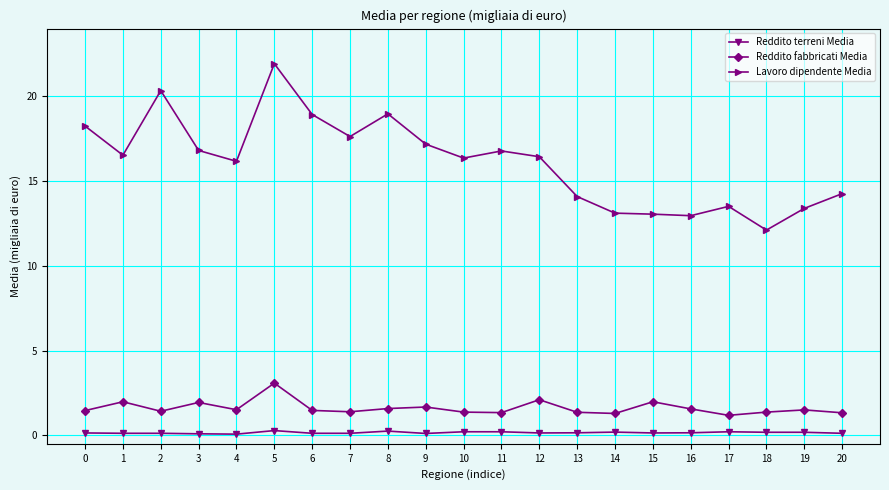

What is the difference between the second highest and minimum values in the Reddito fabbricati Media series?

0.9